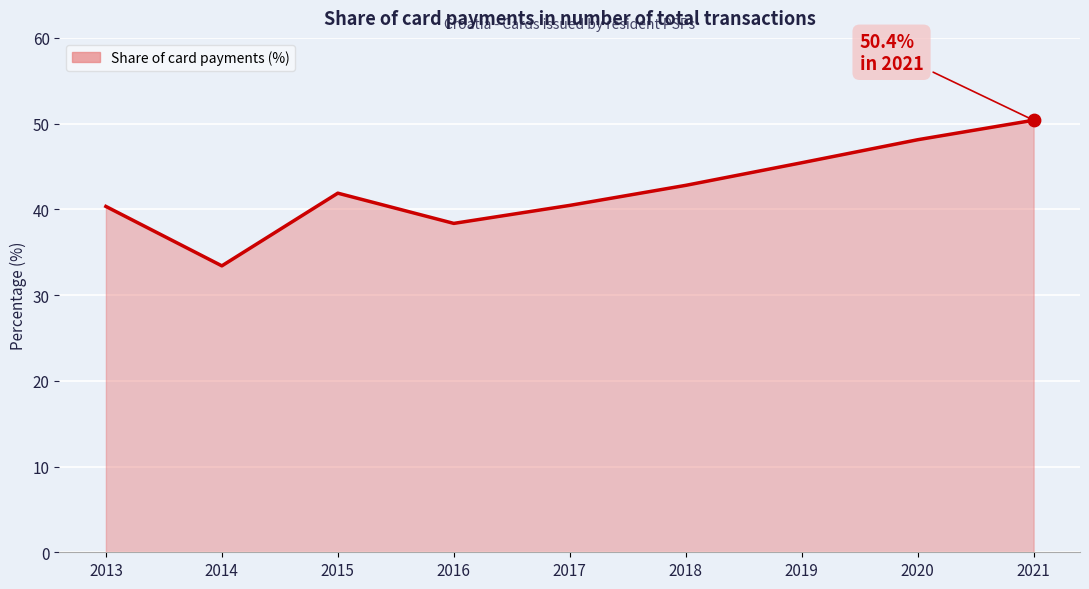

What is the change in value from 2013 to 2016?

-2.0